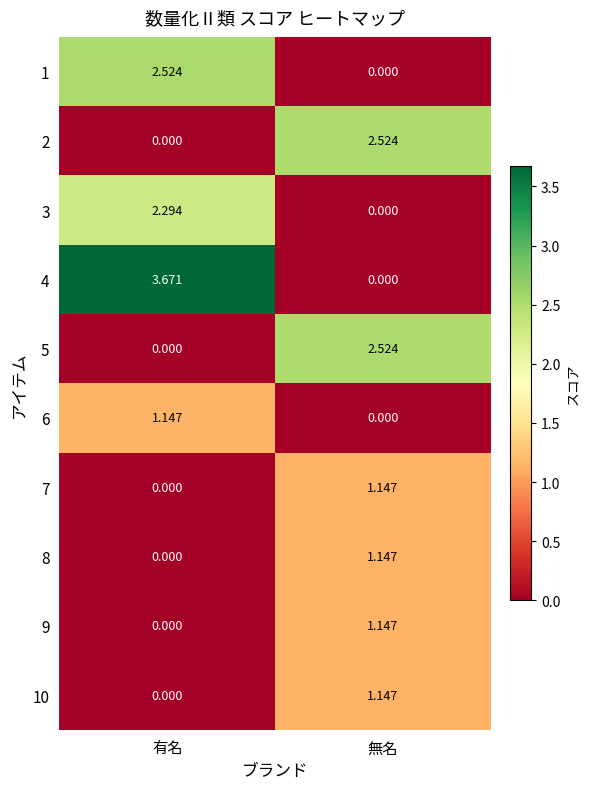

List the labels in order of 8 value, smallest first.

有名, 無名